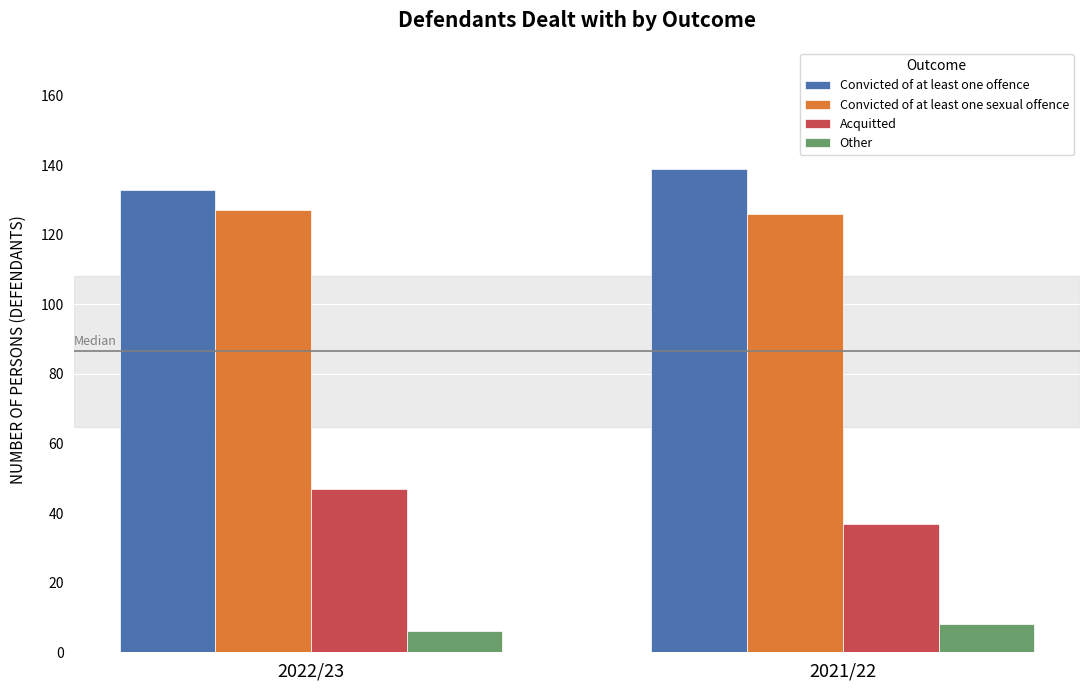

What position from the right is 2022/23?

2